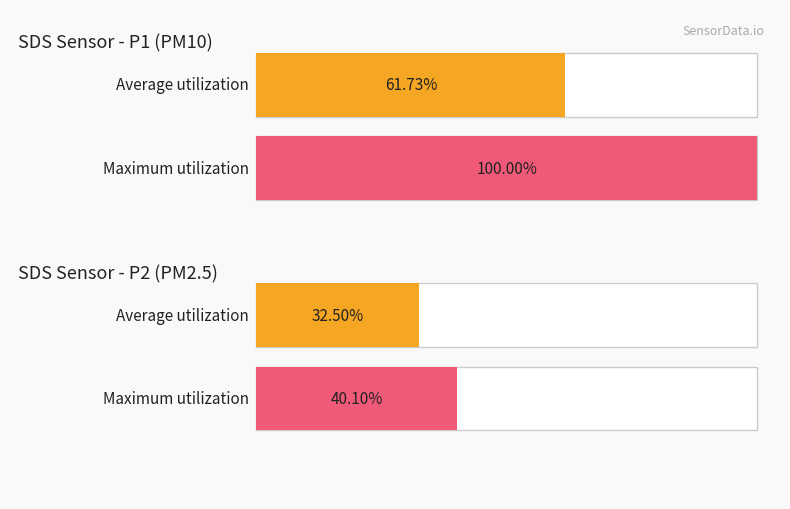

Which series has the largest range (max minus min)?

Maximum utilization